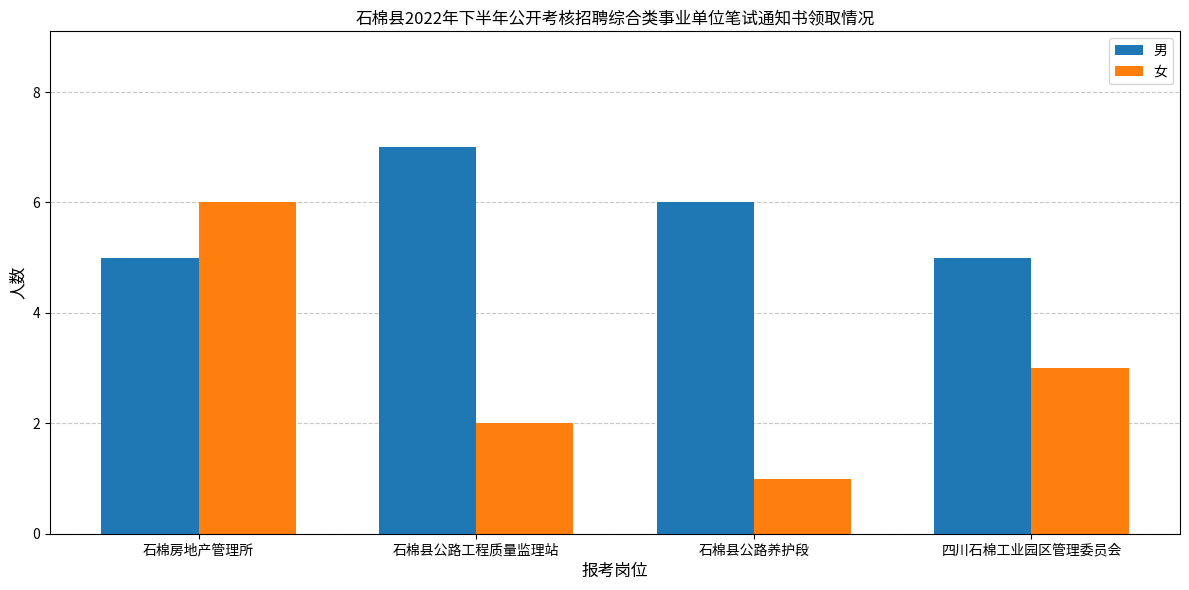

Count the number of categories in the chart.

4